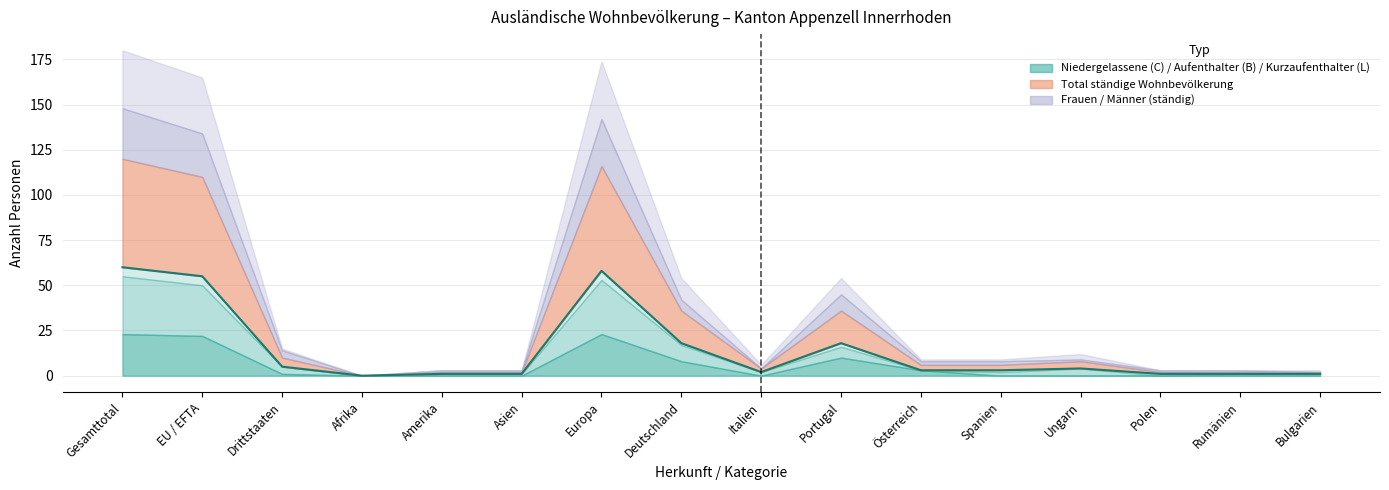

What is the label of the 1st point from the left?

Gesamttotal